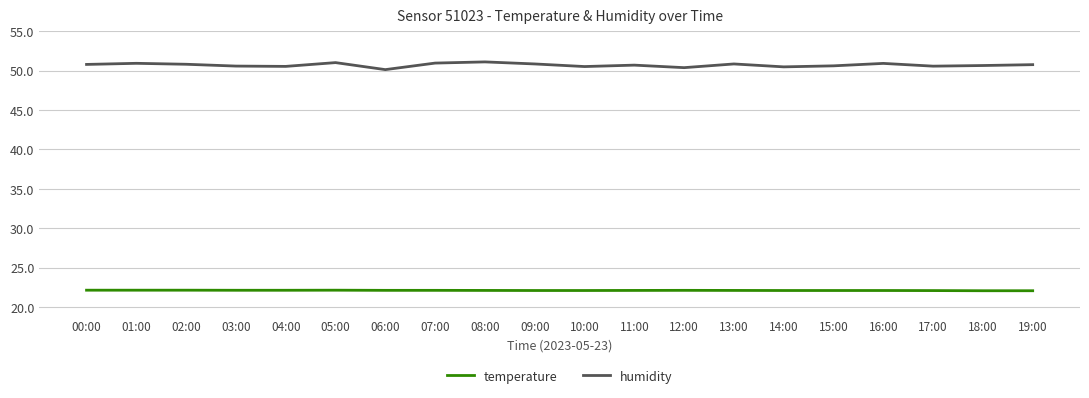

What is the total value across all series at 18:00?

72.7